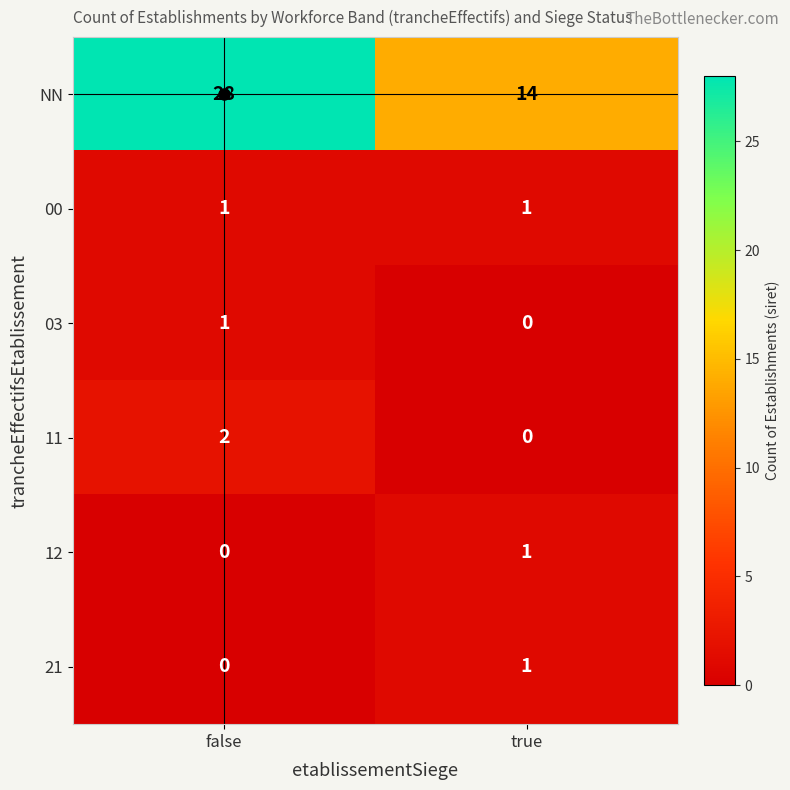

Where is 03 nearest to the value 0?

true